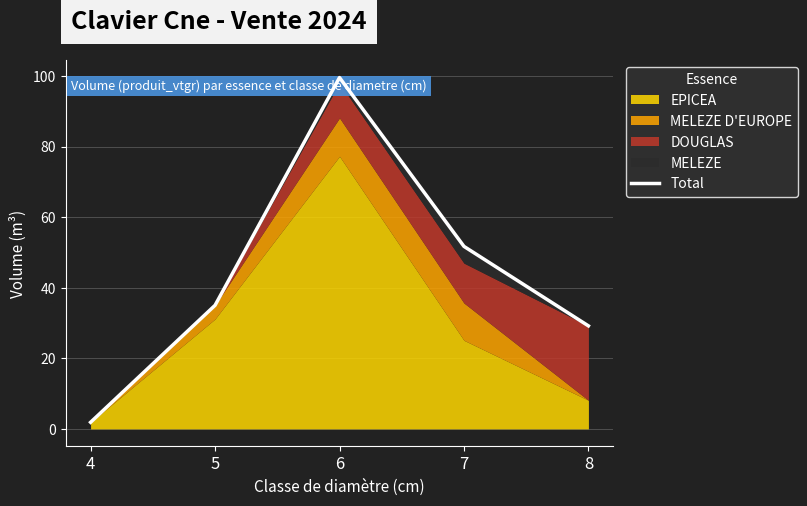

Reading right to left, transcribe all the data shown in this chart.

8=29.2	7=51.7	6=99.6	5=35.0	4=1.9